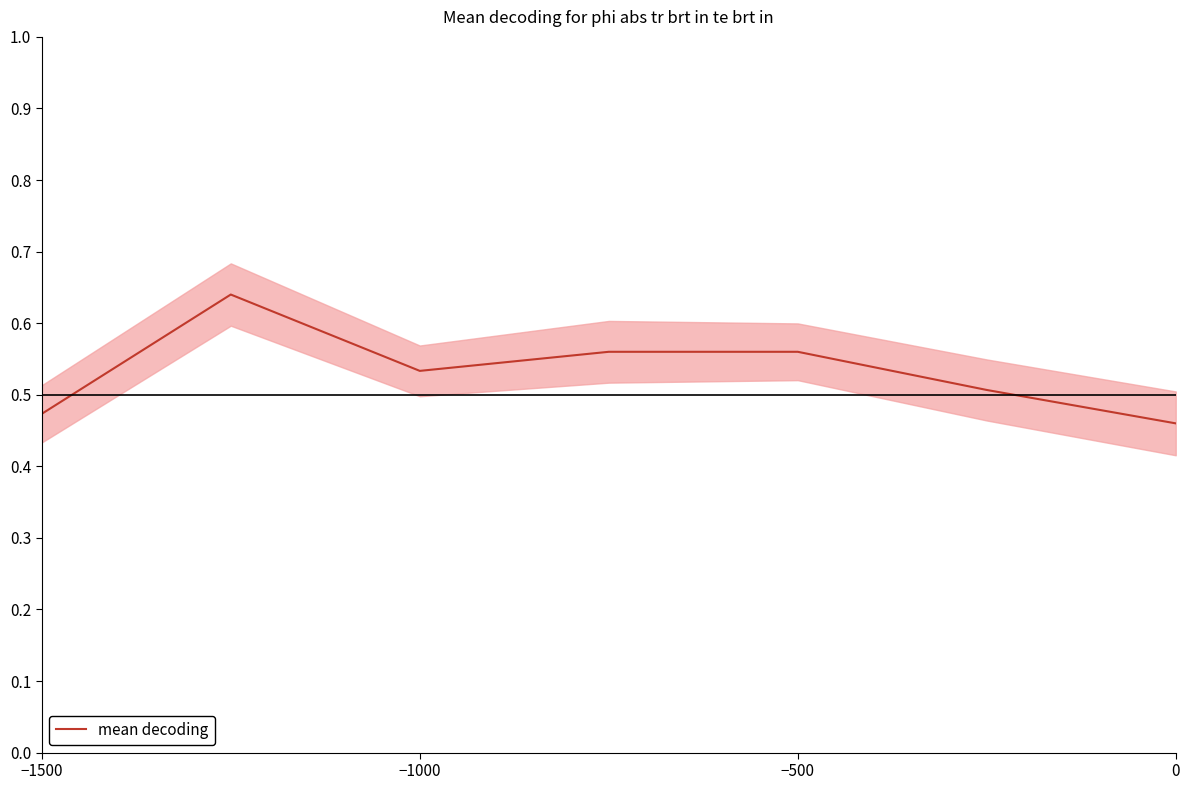

What position from the left is −1500?

1